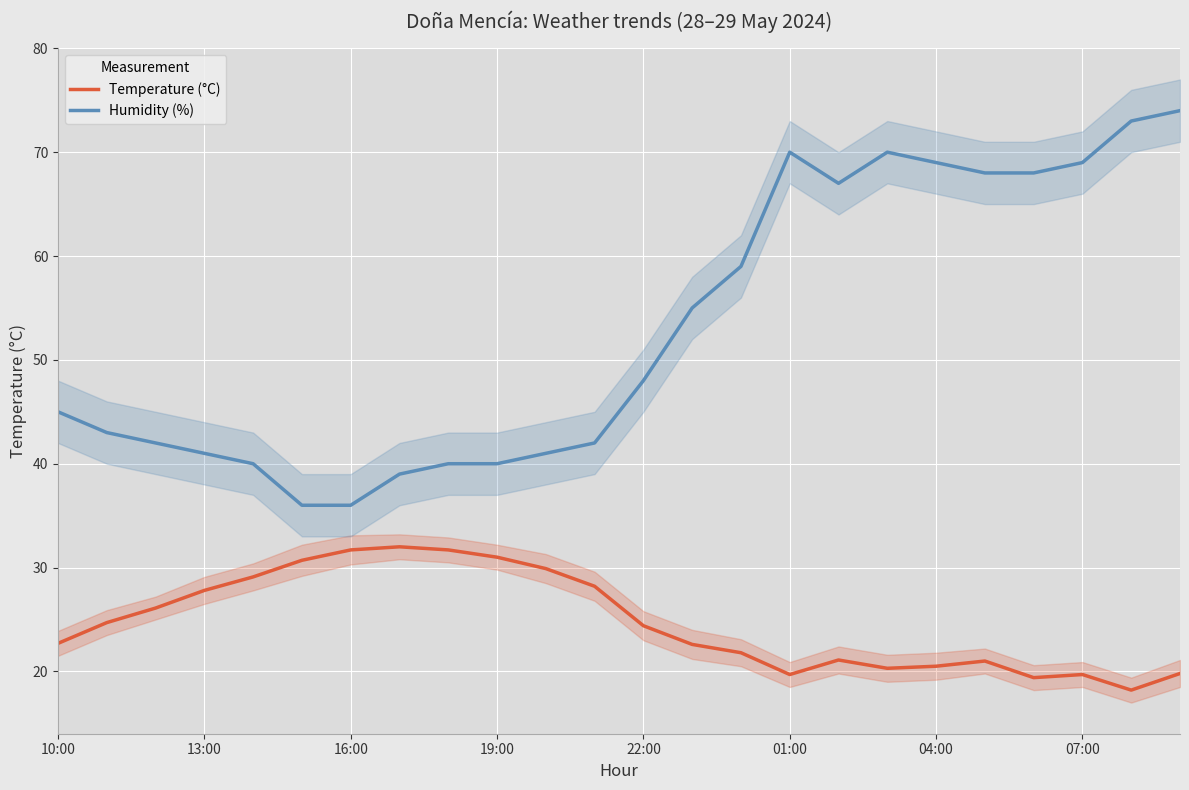

What is the sum of all Humidity (%) values?

1275.0